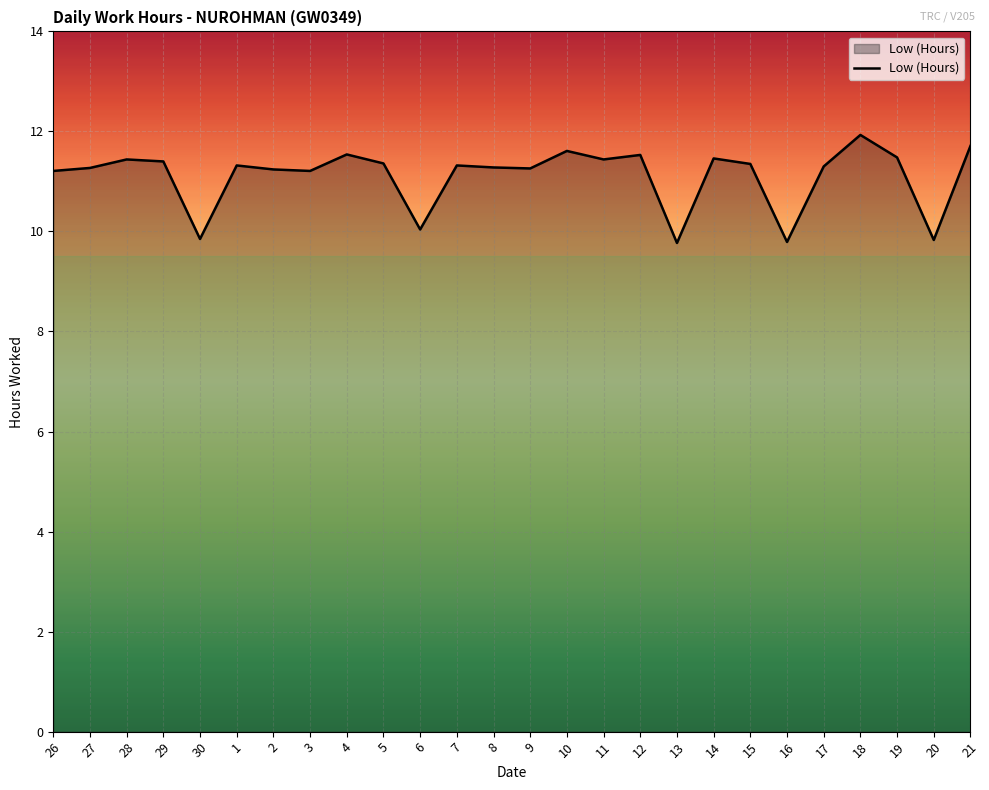

What value does the data have at 21?

11.7